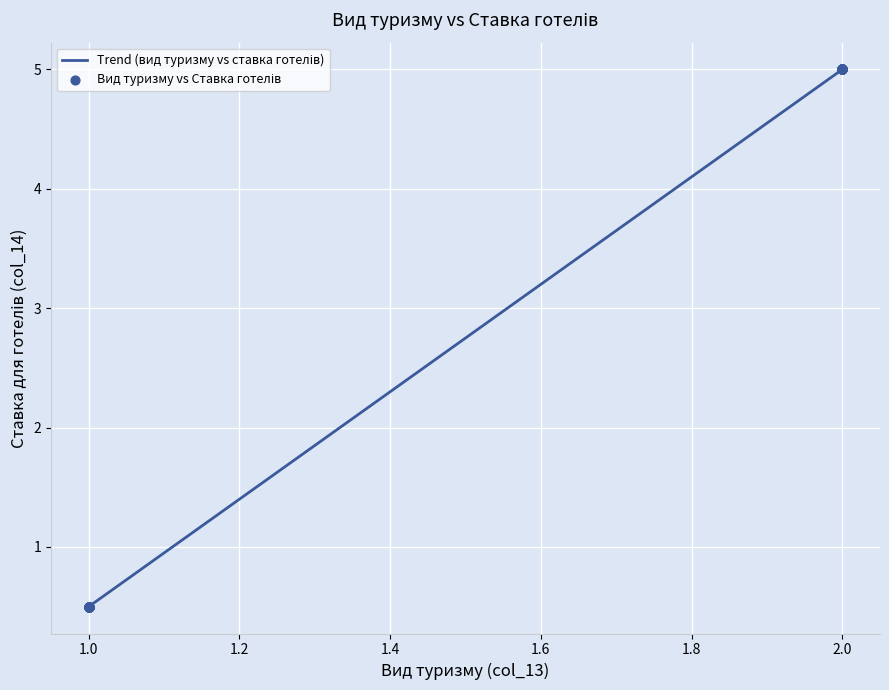

What is the difference between the maximum and minimum values?

4.5